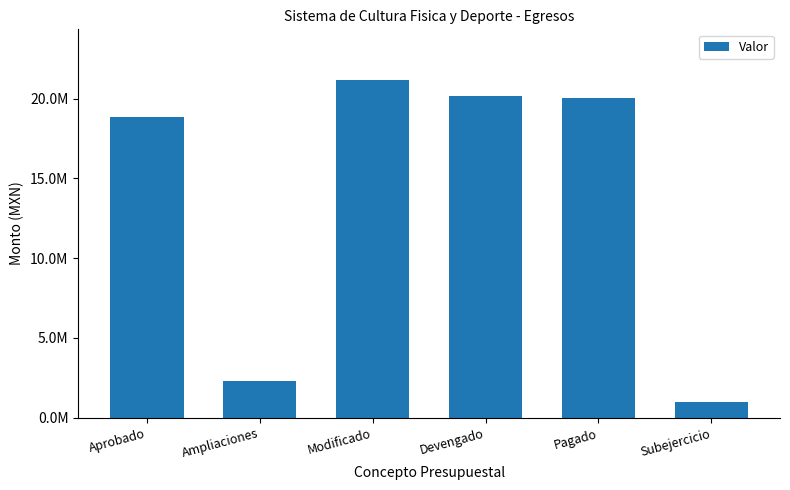

Does the chart contain any negative values?

No